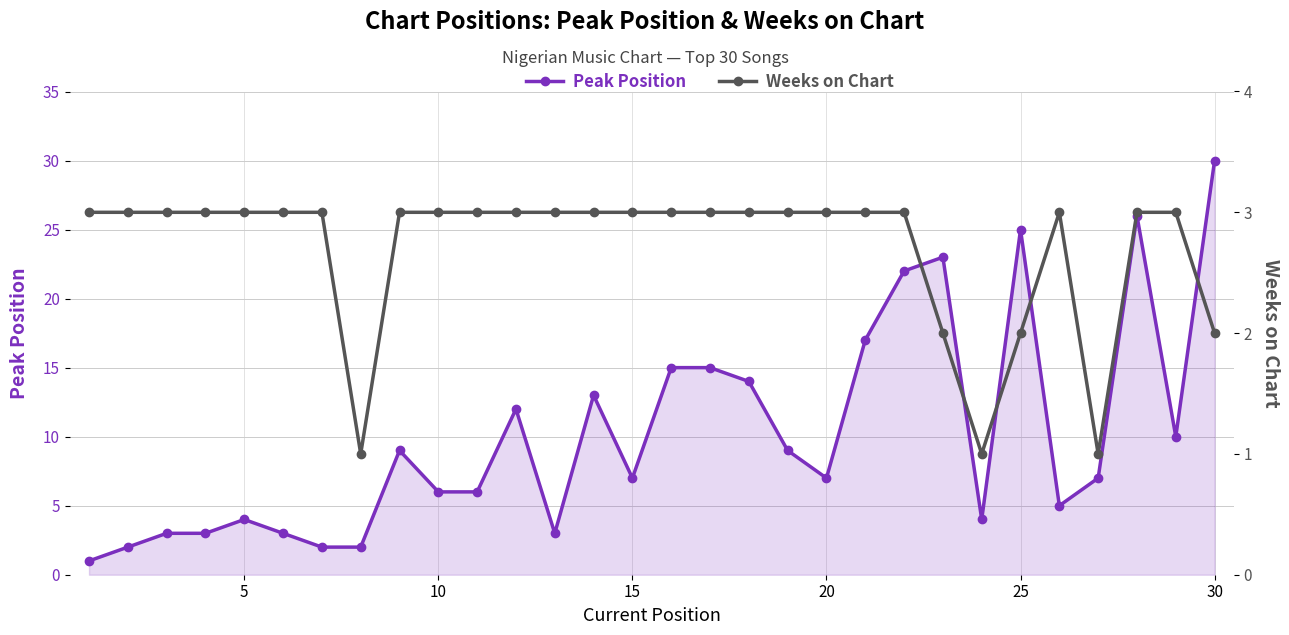

True or false: Peak Position and Weeks on Chart intersect in this chart.

True